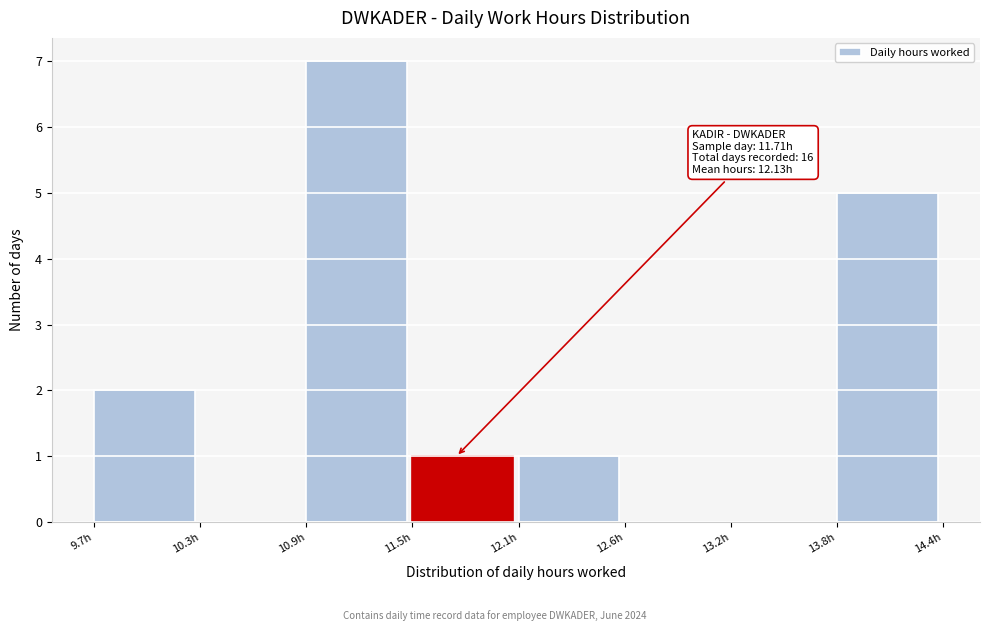

Over which range of the x-axis is the bar tallest?

10.89 to 11.47